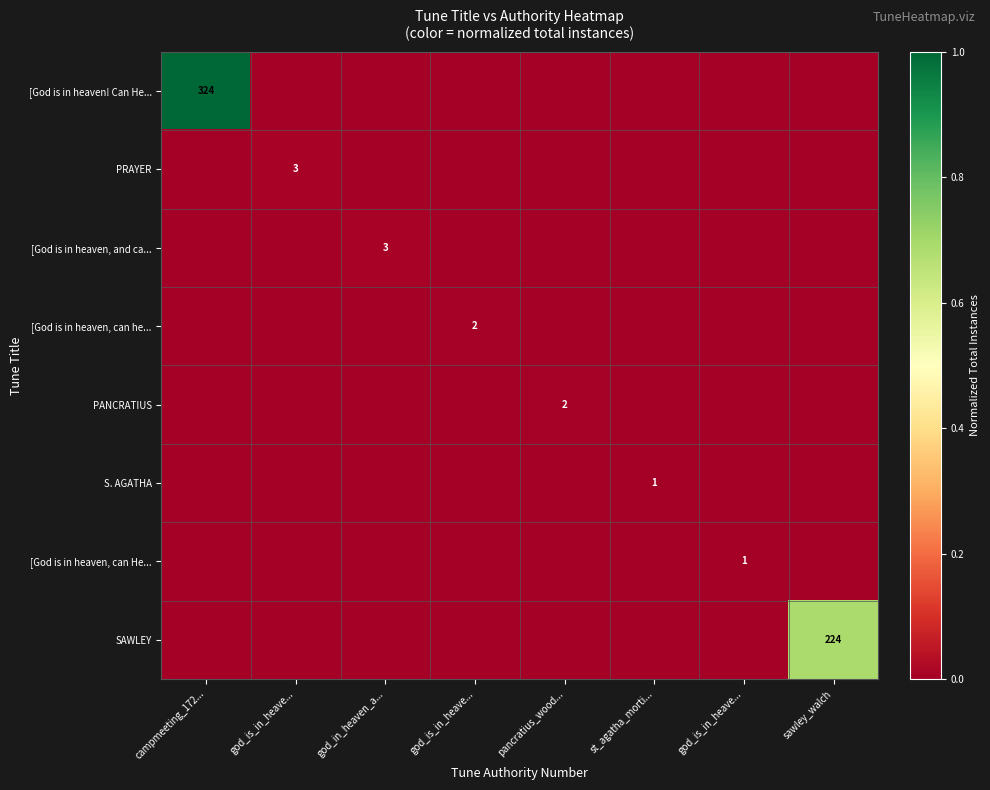

Which series has the largest total across all categories?

[God is in heaven! Can He...